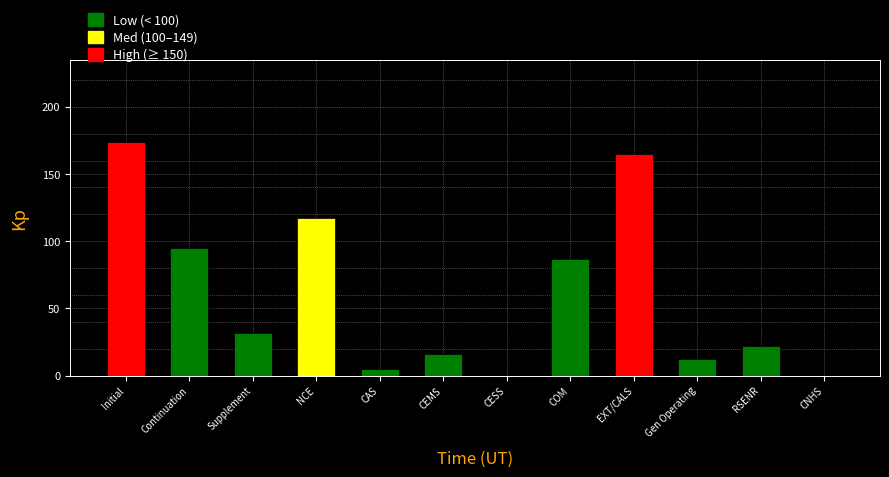

Reading left to right, list all the values displayed in this chart.

Initial=174	Continuation=95	Supplement=32	NCE=117	CAS=5	CEMS=16	CESS=0	COM=87	EXT/CALS=165	Gen Operating=12	RSENR=22	CNHS=0